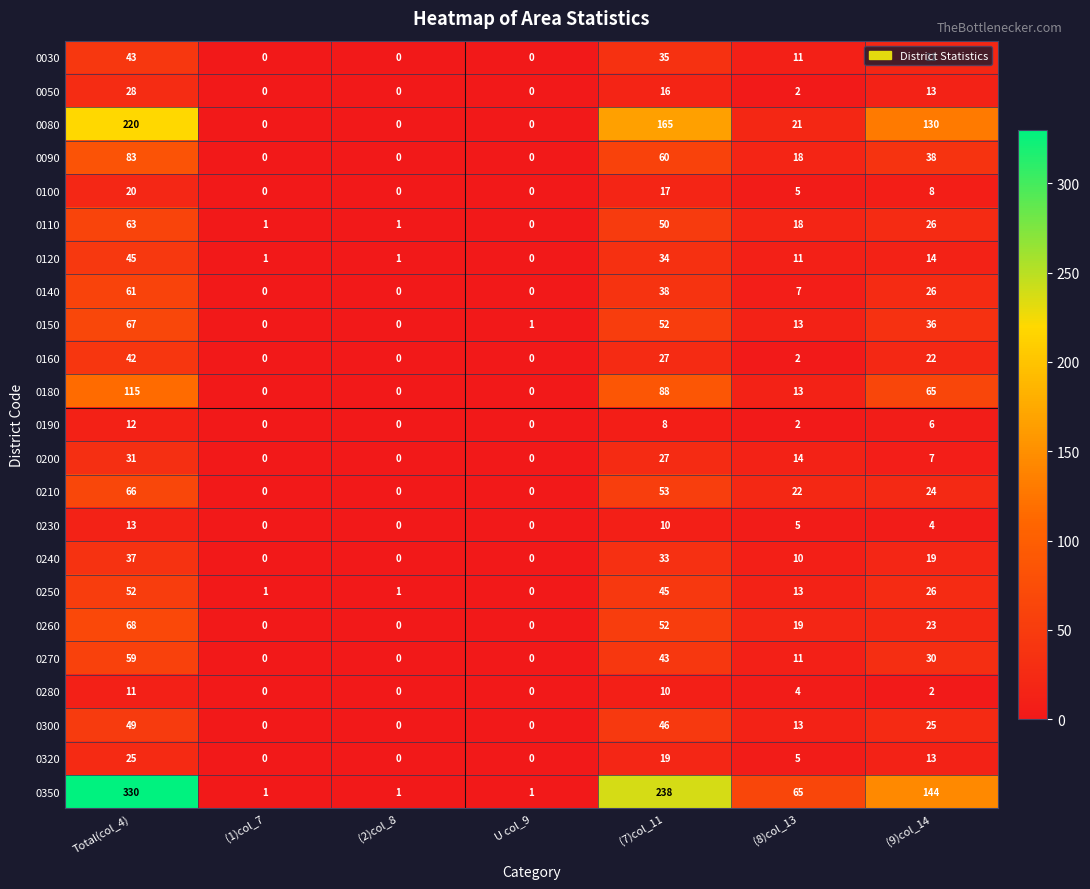

Where does the 0140 series first go above 7?

Total(col_4)